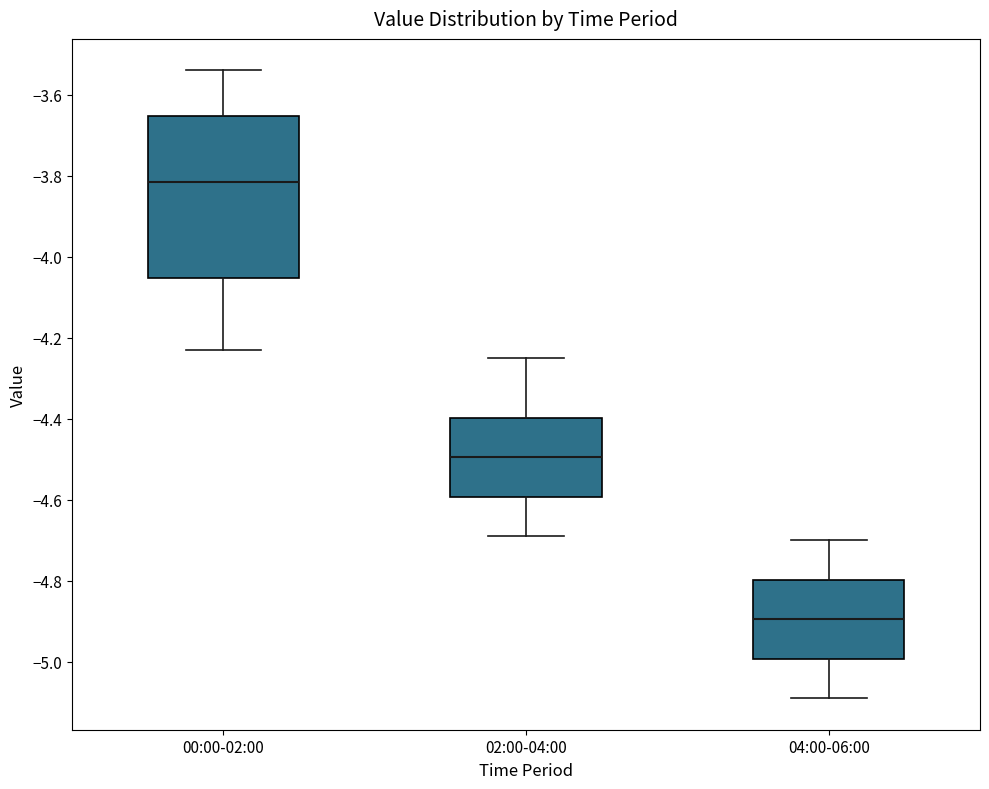

Reading left to right, read every box against the y-axis: the position of its median line, the range the box covers, and the ends of its whiskers. The values are not printed on the chart, so give them approximately, as read against the axis.

00:00-02:00: median -3.82, box -4.06 to -3.66, whiskers -4.22 to -3.54
02:00-04:00: median -4.50, box -4.60 to -4.40, whiskers -4.68 to -4.24
04:00-06:00: median -4.90, box -5.00 to -4.80, whiskers -5.08 to -4.70